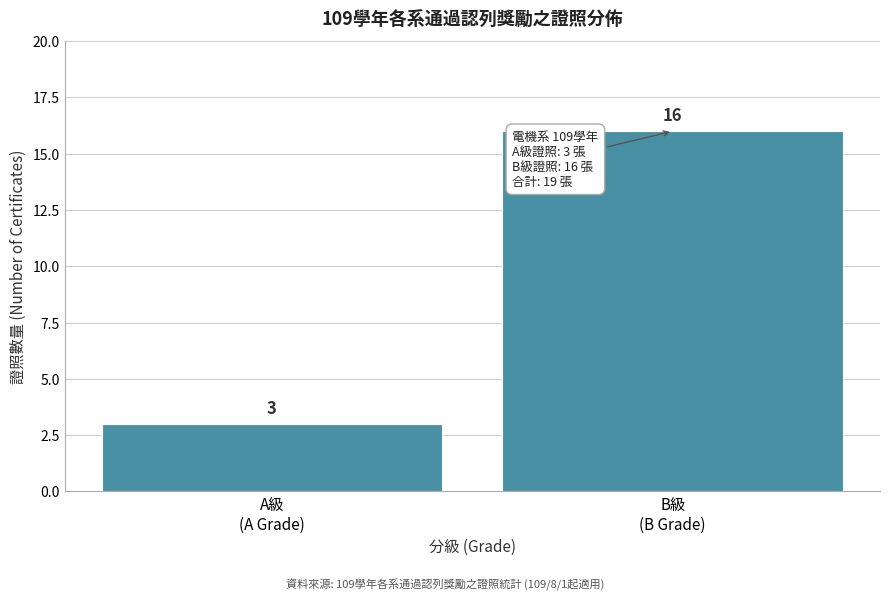

Reading left to right, extract all data points from this chart.

3	16